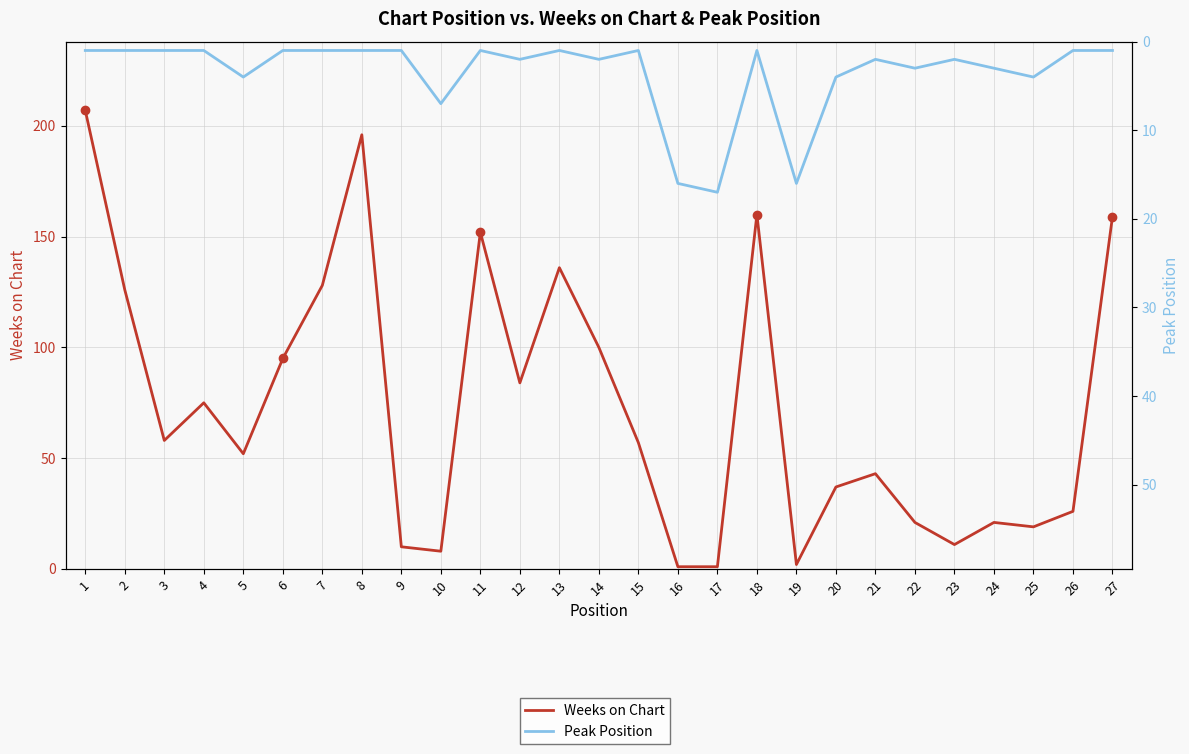

At how many categories does at least one series exceed 126?

7